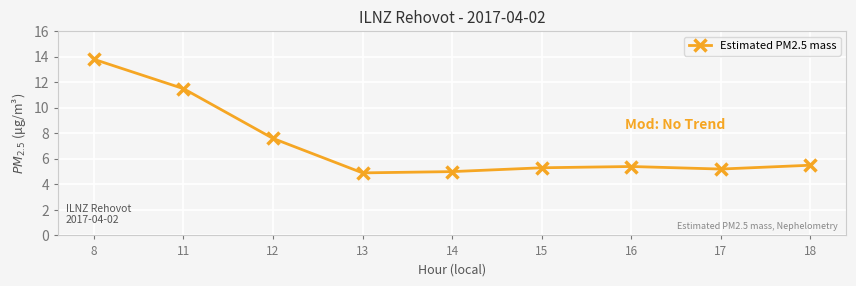

Approximately how many times larger is the value at 11 compared to 17?

2.2